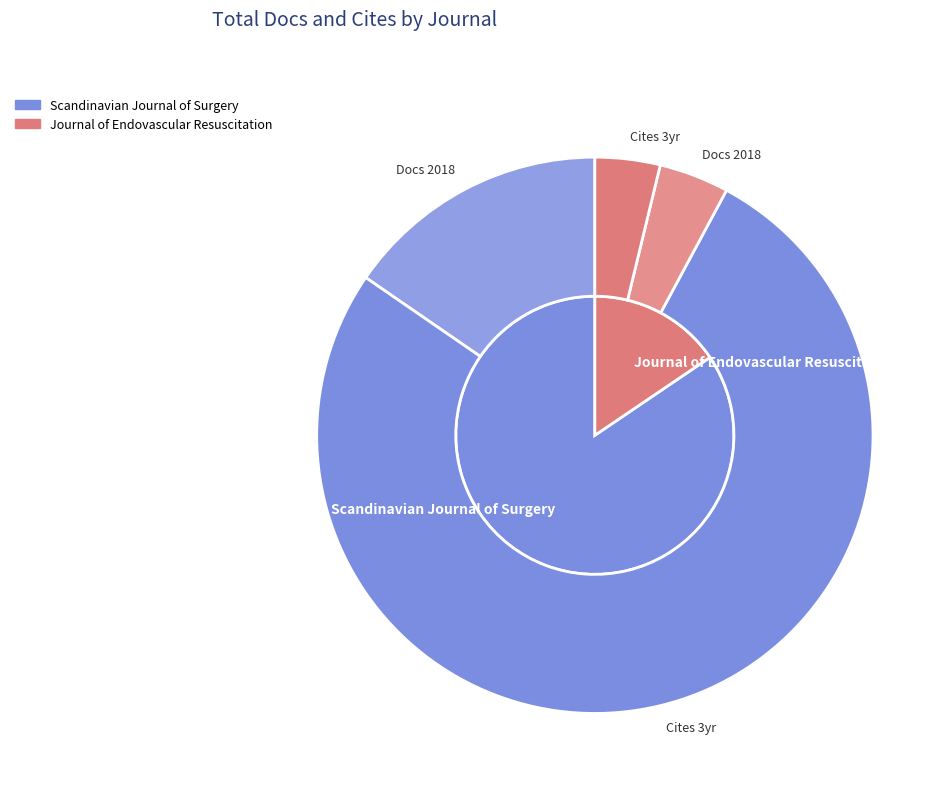

Which has a higher value, Scandinavian Journal of Surgery or Journal of Endovascular Resuscitation?

Scandinavian Journal of Surgery